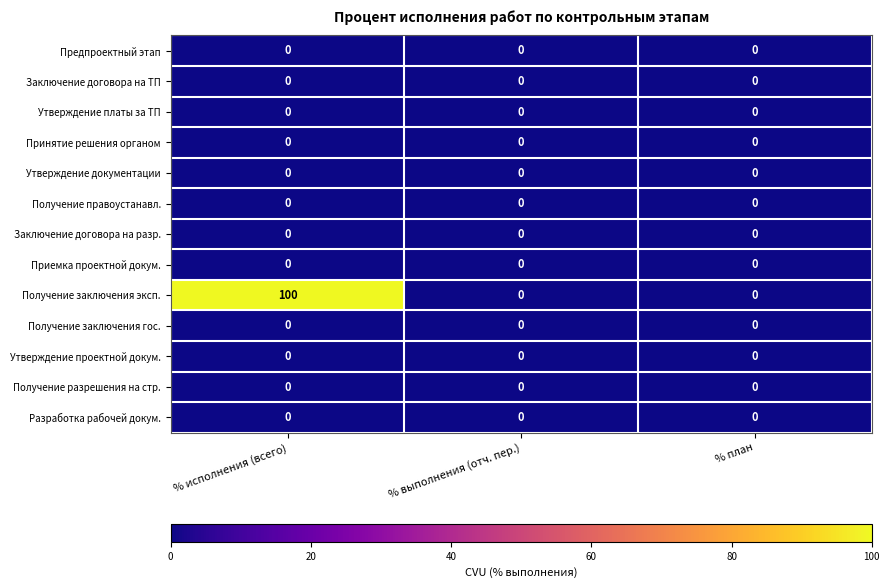

How many Получение заключения эксп. values are between 0 and 100?

3